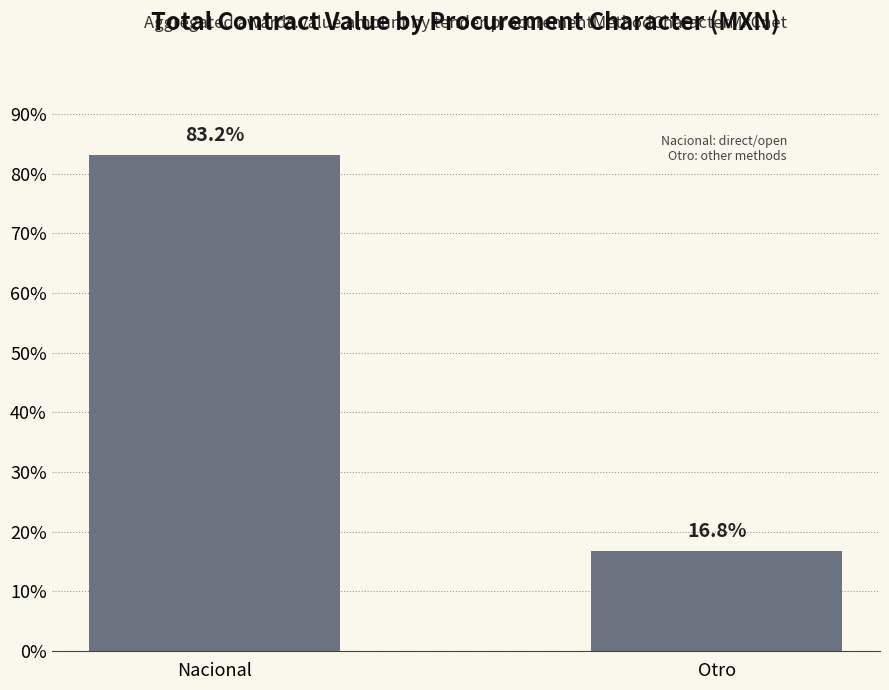

The chart shows a value of 114.3 at Nacional. True or false?

False